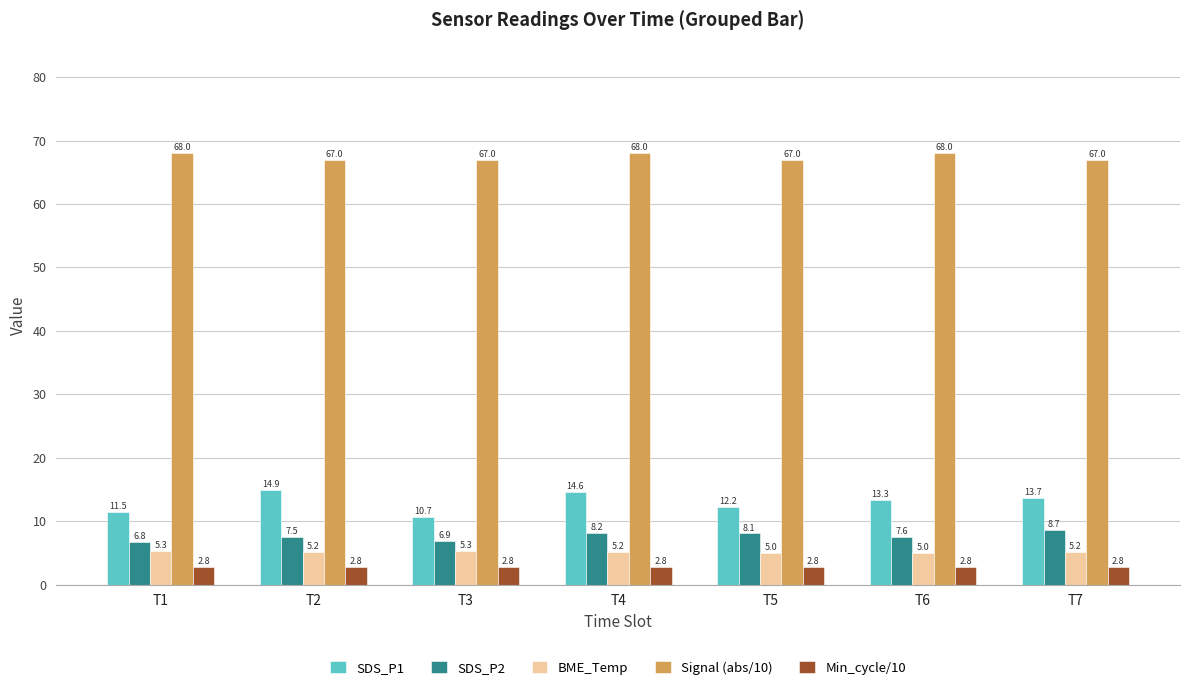

Rank the series by their maximum value, from highest to lowest.

Signal (abs/10), SDS_P1, SDS_P2, BME_Temp, Min_cycle/10